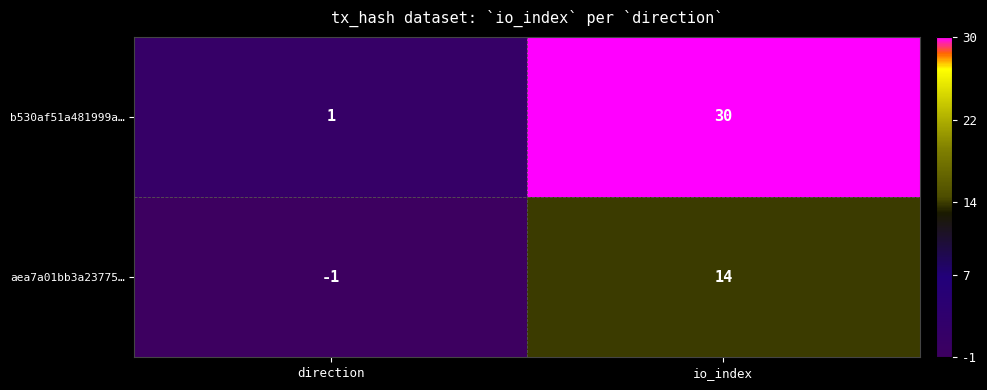

At which label is b530af51a481999a… closest to 15?

direction